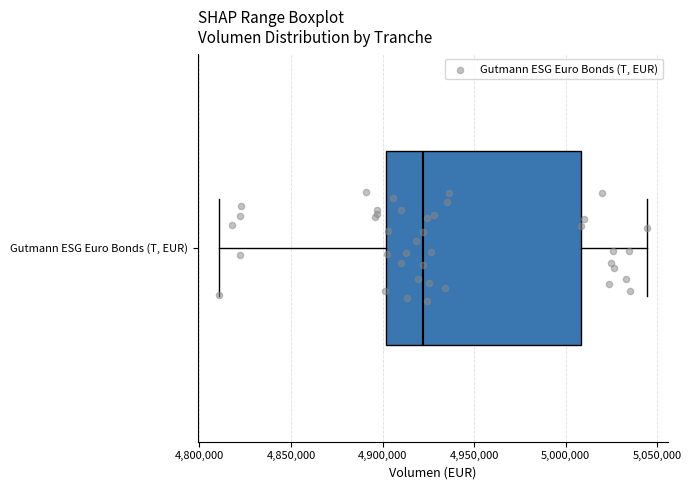

Read this box plot against the x-axis: the position of the median line, the range covered by the box, and the ends of both whiskers. The values are not printed on the chart, so give them approximately, as read against the axis.

median 4920000, box 4900000 to 5010000, whiskers 4810000 to 5045000